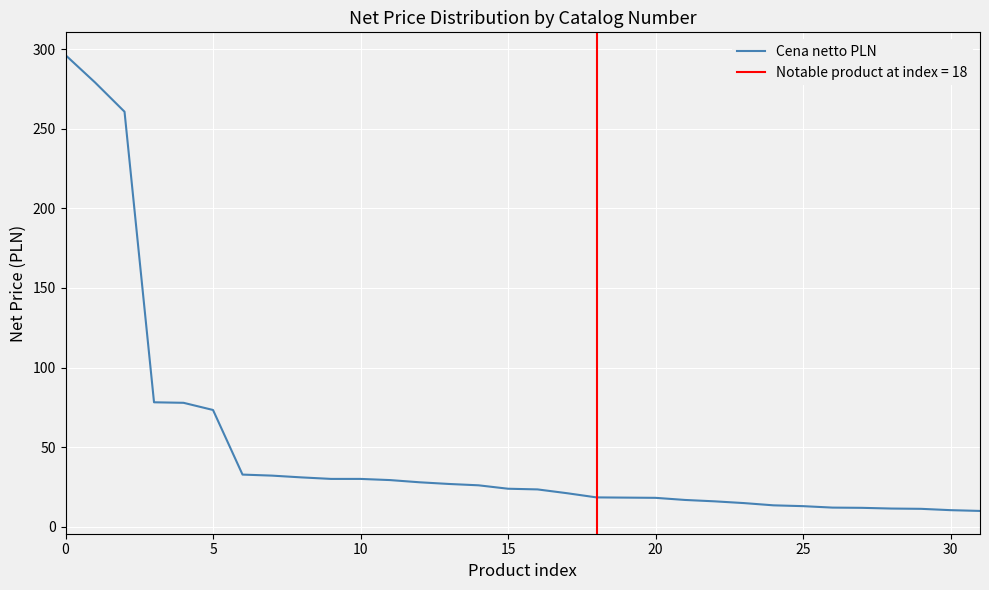

What is the smallest value displayed?

9.8